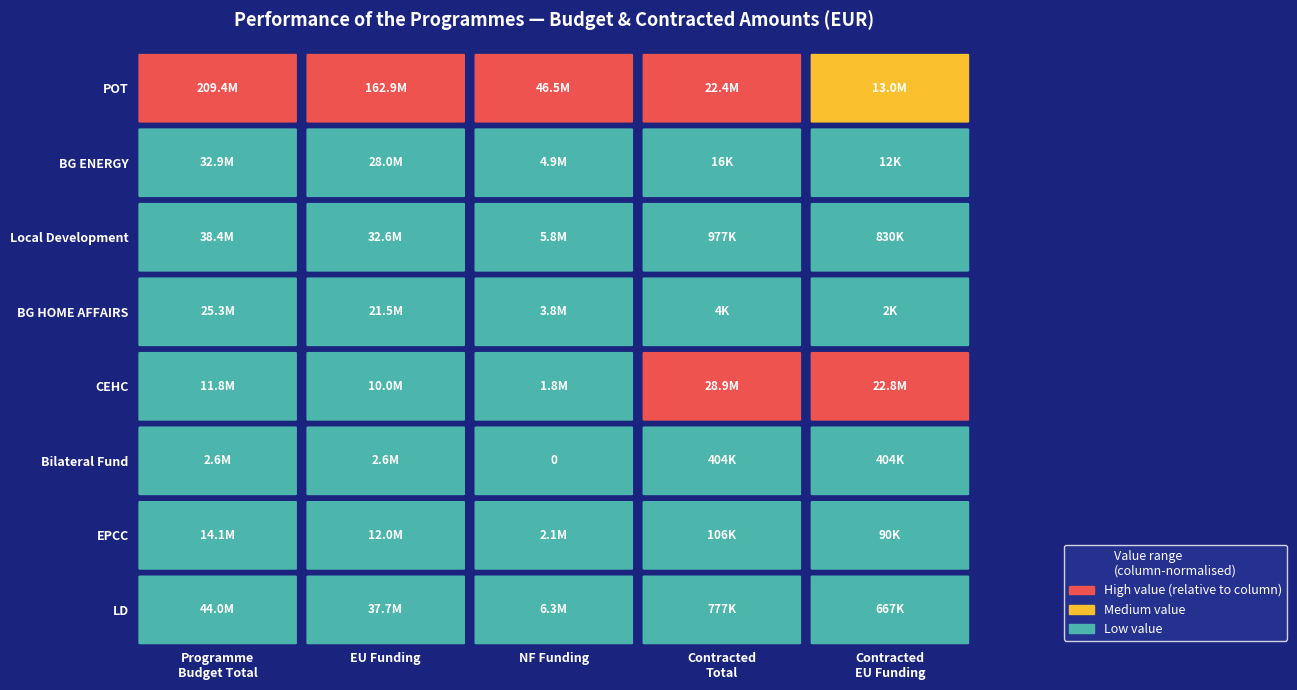

What is the difference between the highest and lowest values at 0?

206787938.1